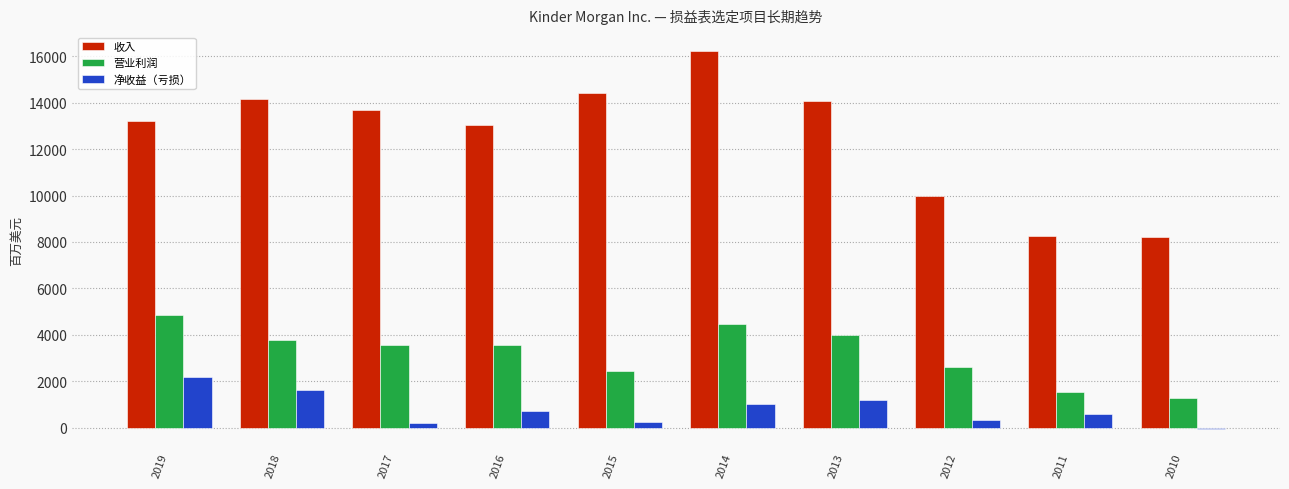

Is it true that 营业利润 equals 1828 at 2019?

False